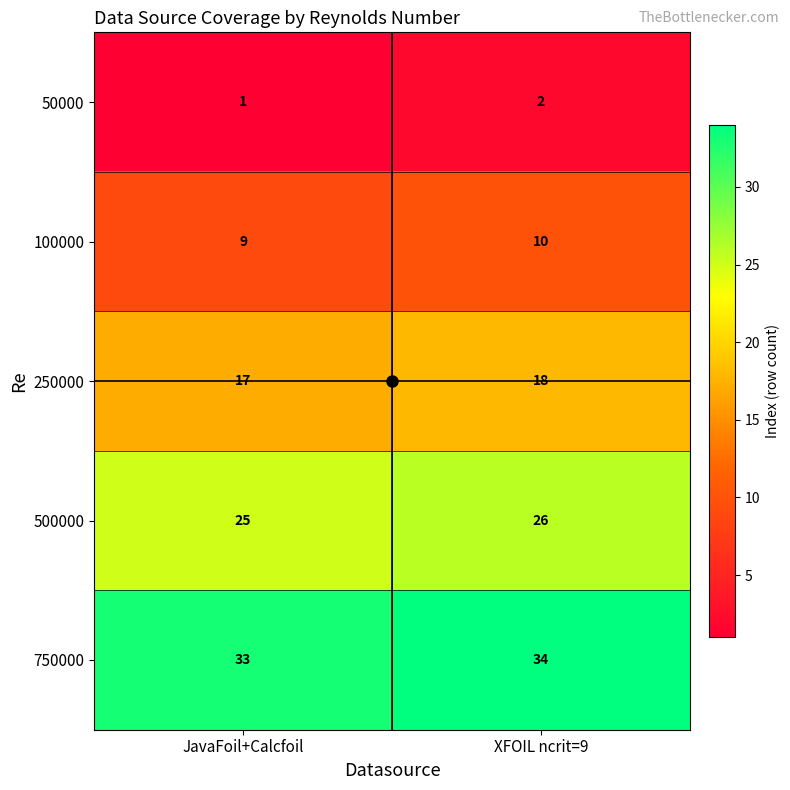

Which category has the highest value across all series?

XFOIL ncrit=9